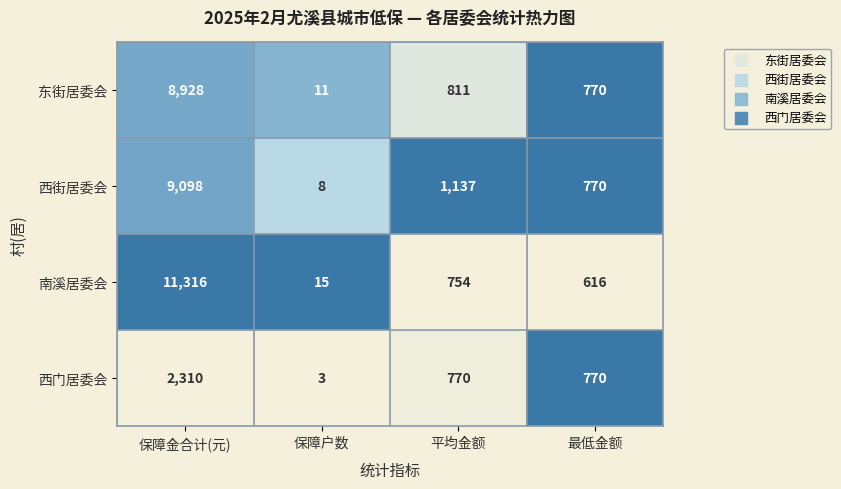

List the series in order of their peak value, lowest first.

西门居委会, 东街居委会, 西街居委会, 南溪居委会